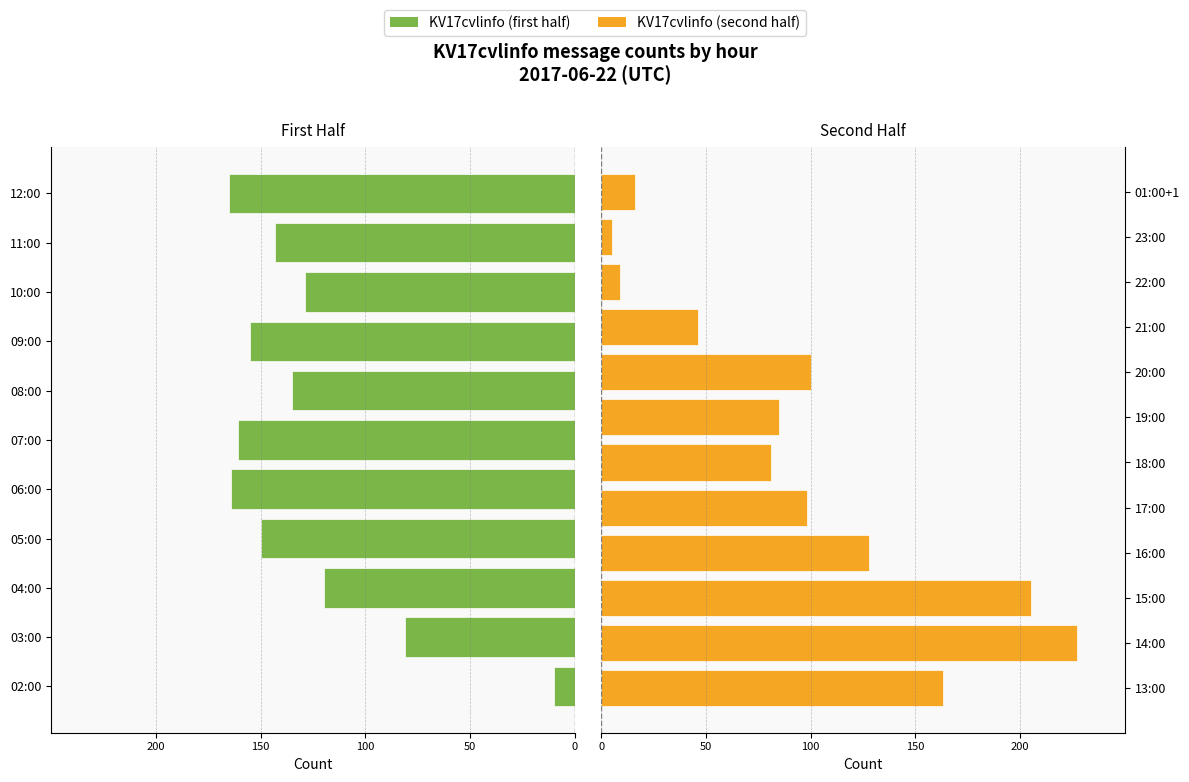

What is the label of the 13th bar from the right?

12:00